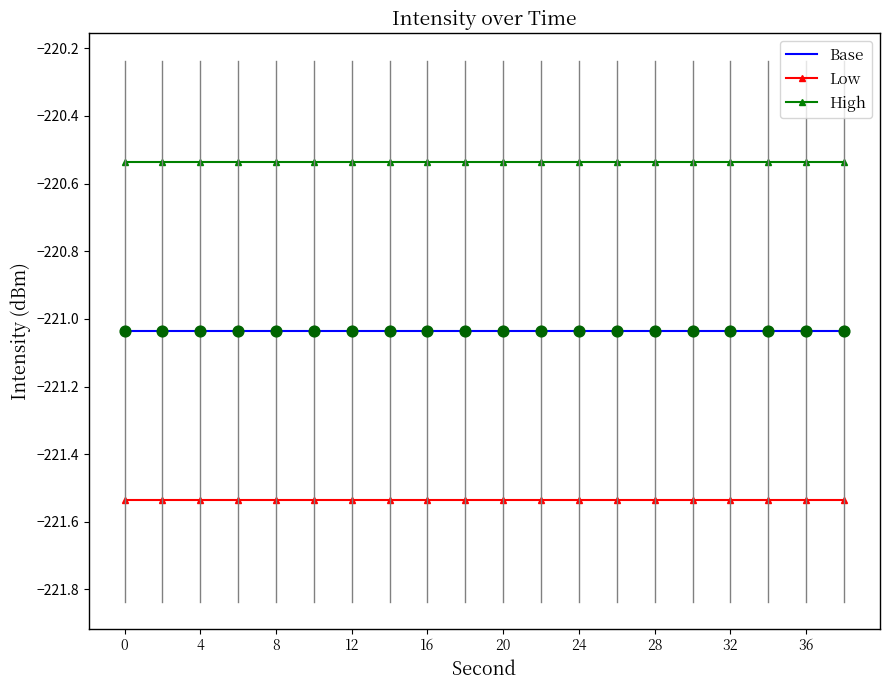

Which series has the largest total across all categories?

High